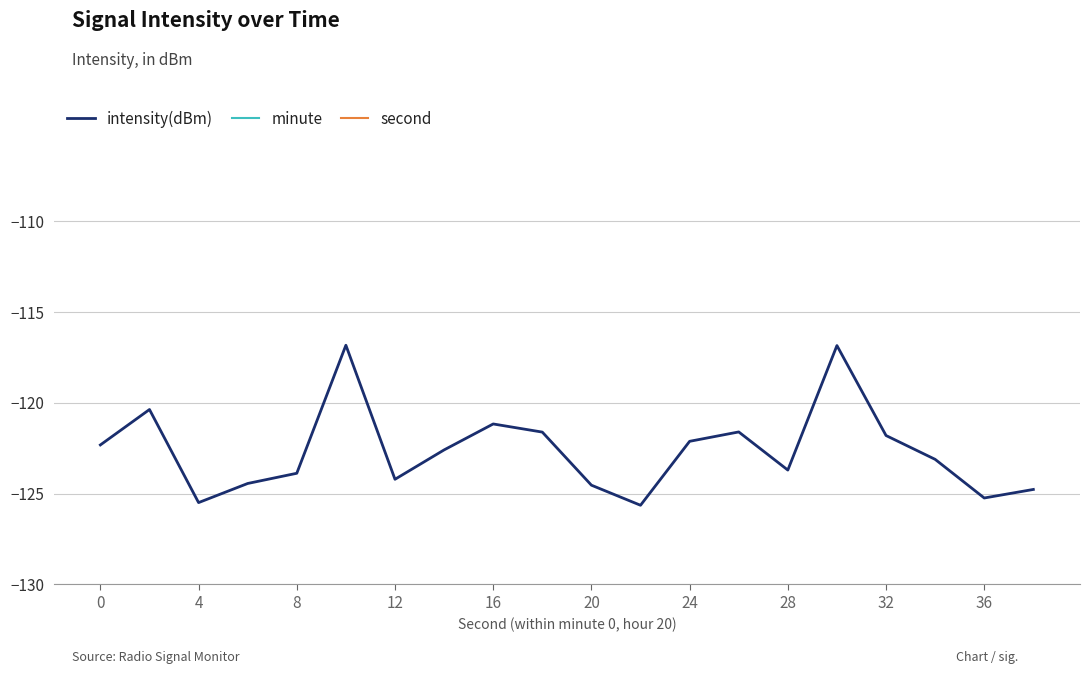

True or false: minute and second intersect in this chart.

False